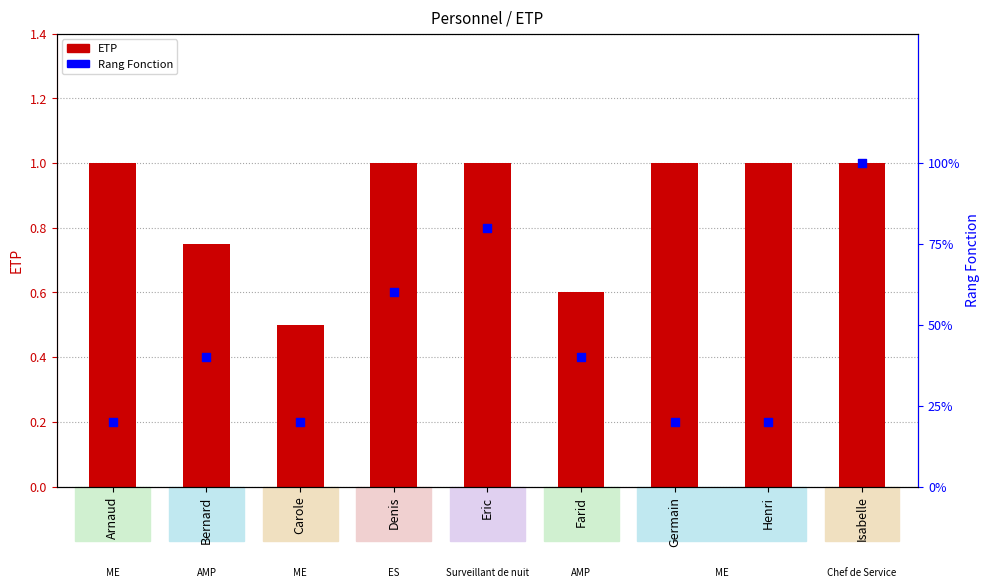

At how many categories does at least one series exceed 0?

9